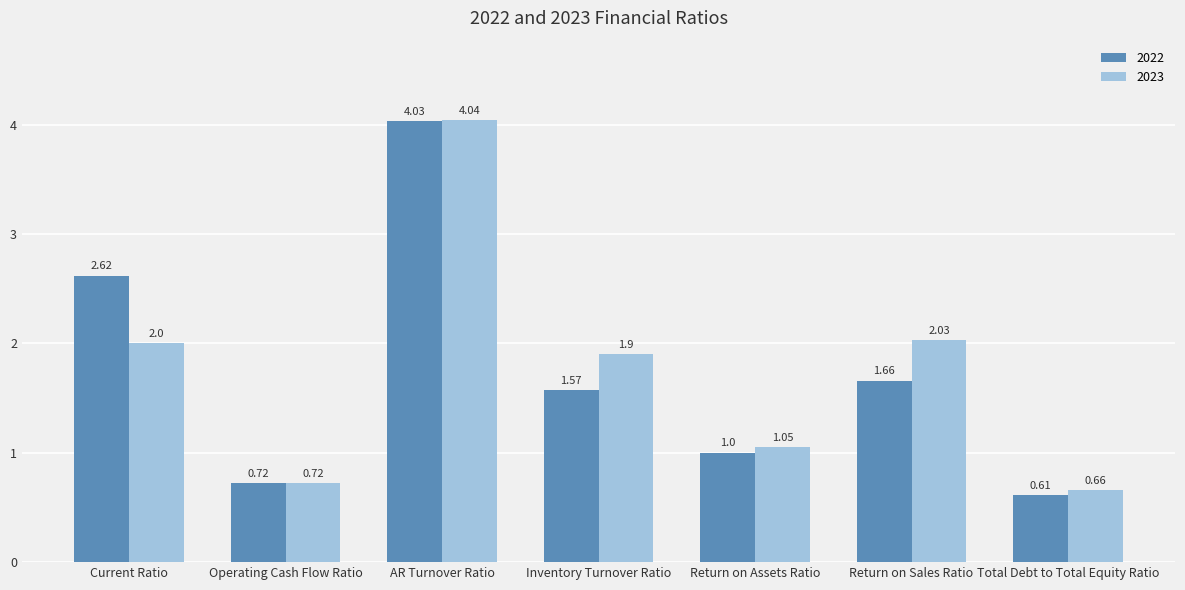

Is the value of 2022 at Inventory Turnover Ratio greater than the value of 2023 at Total Debt to Total Equity Ratio?

Yes